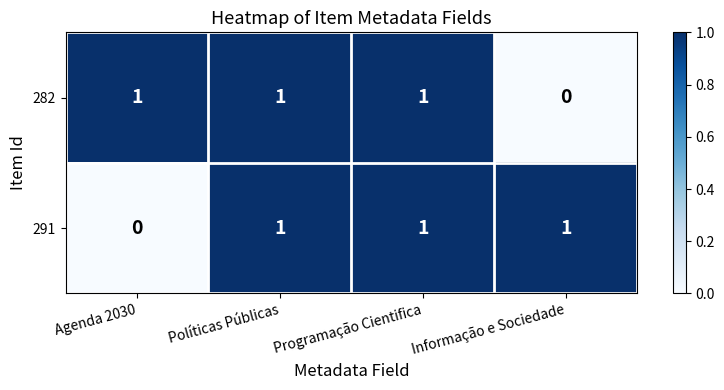

At Informação e Sociedade, list the series in order from largest to smallest.

291, 282